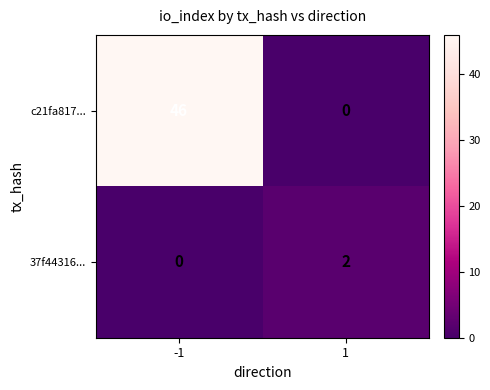

List the series in order of their peak value, highest first.

c21fa817..., 37f44316...